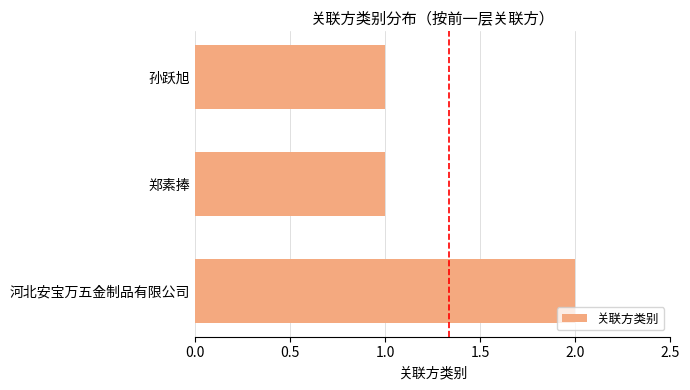

Does the chart contain any negative values?

No